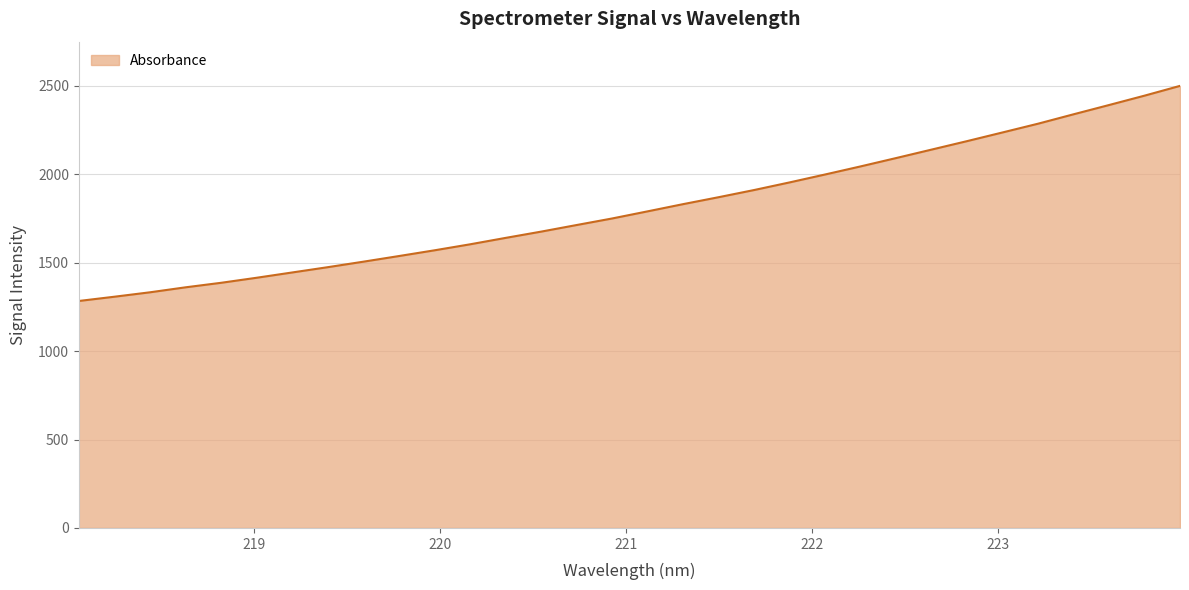

What is the greatest value displayed?

2500.5